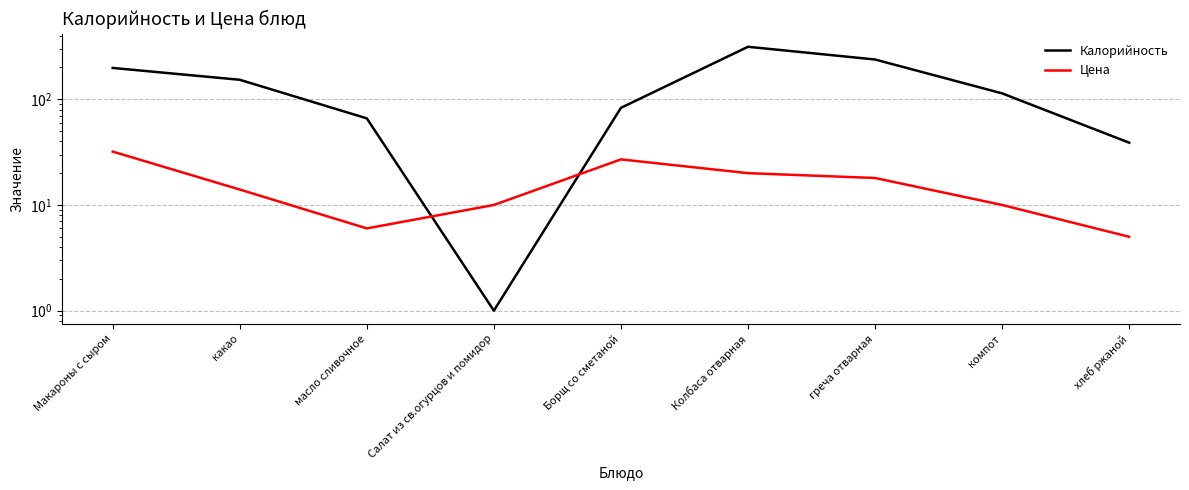

How many values in the Калорийность series are below 113?

4